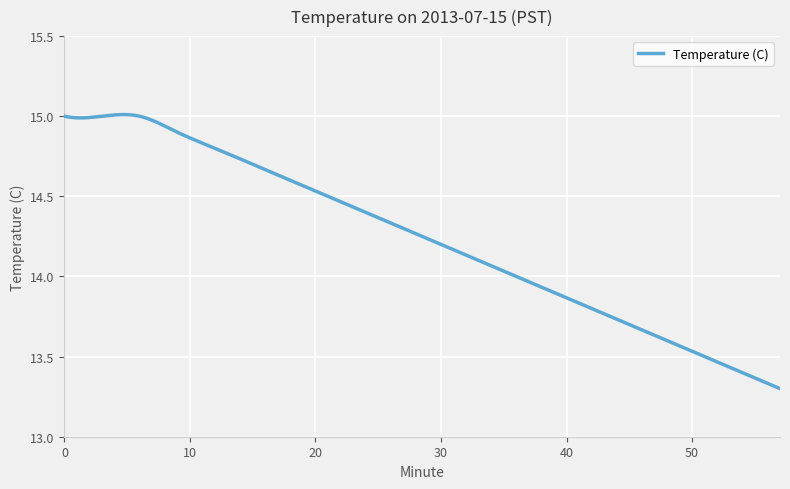

Which category has the lowest value across all series?

57